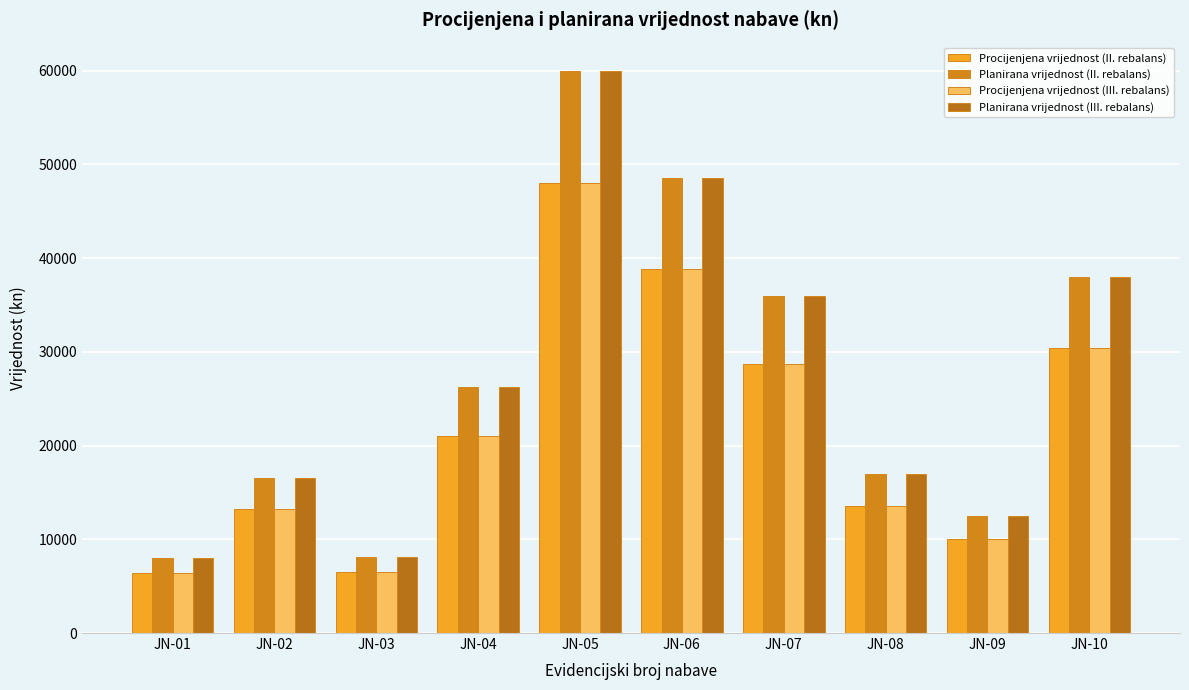

Where is Procijenjena vrijednost (III. rebalans) nearest to the value 27200?

JN-07